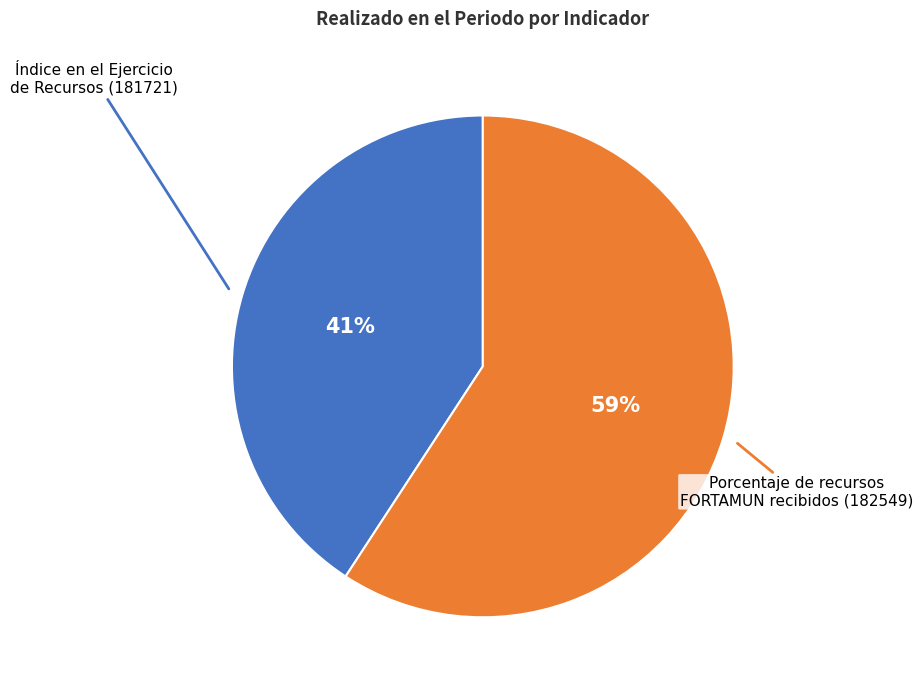

To the nearest percent, what is the average slice percentage?

50%